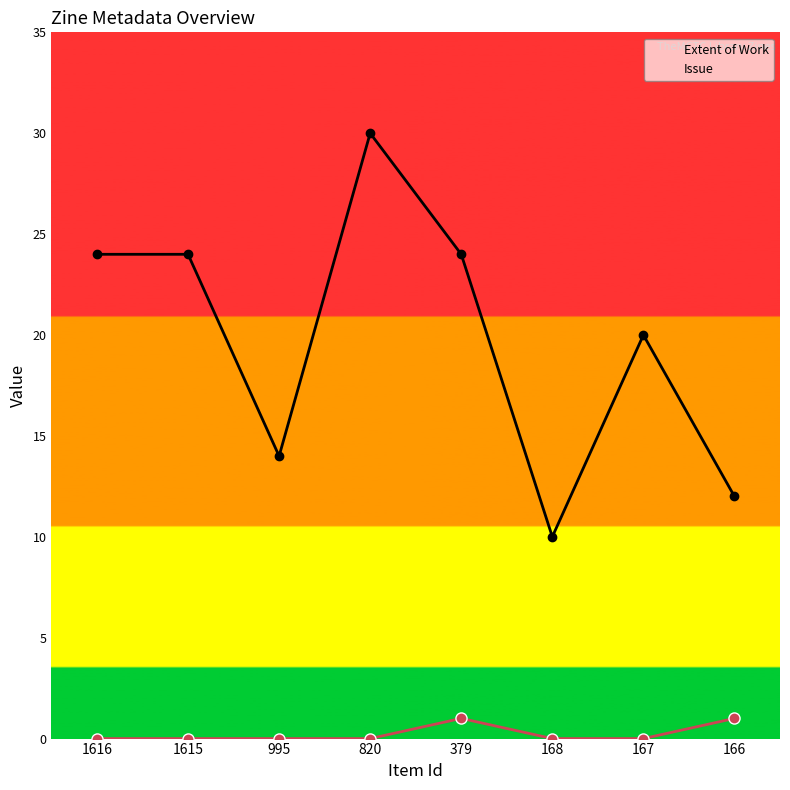

Count the number of data series in this chart.

2